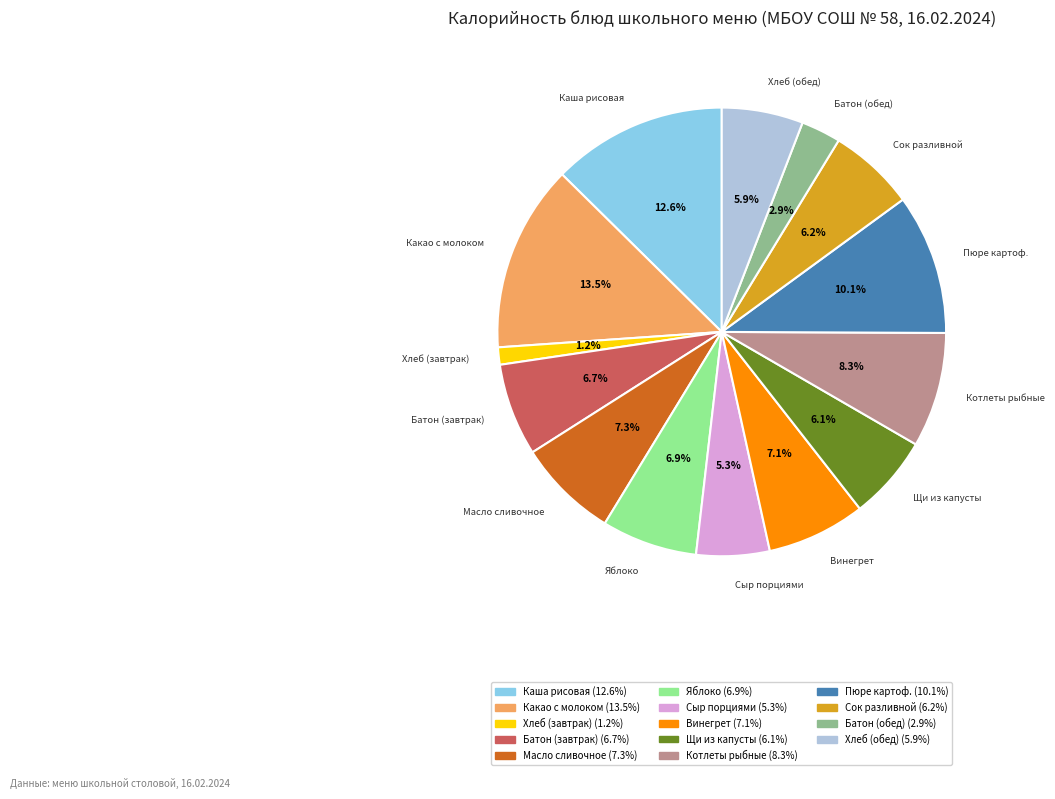

Is there a majority slice in this chart?

No